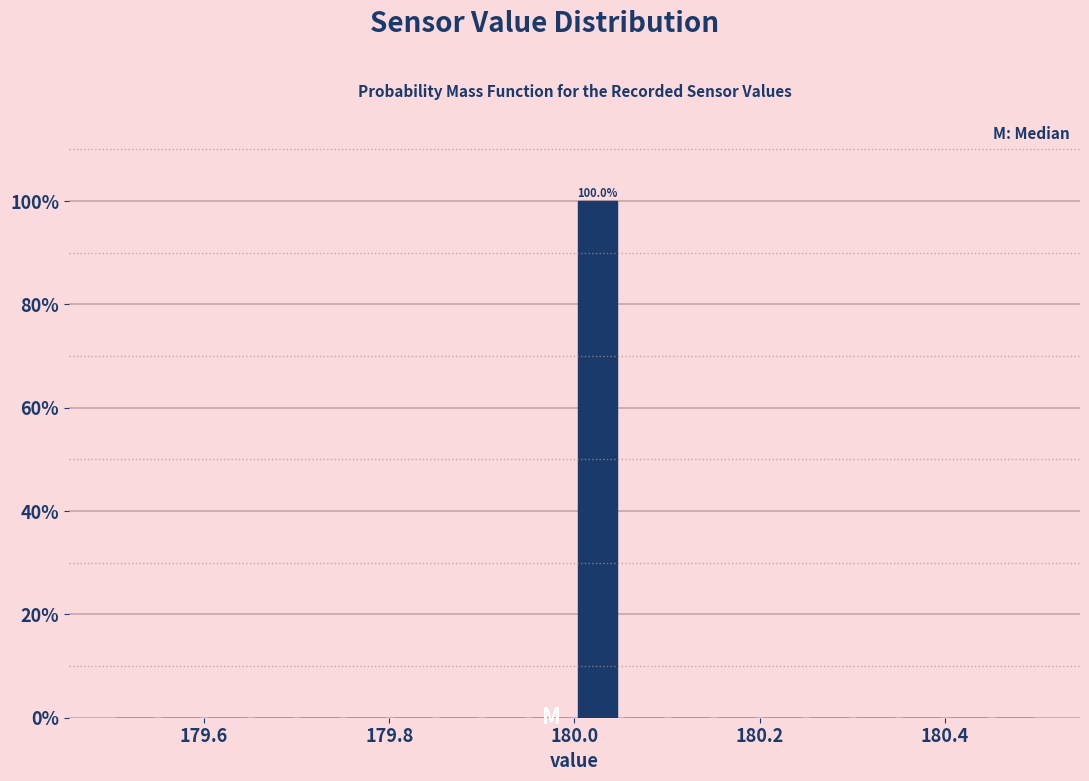

Read against the x-axis, roughly where is the centre of the tallest bar?

180.02